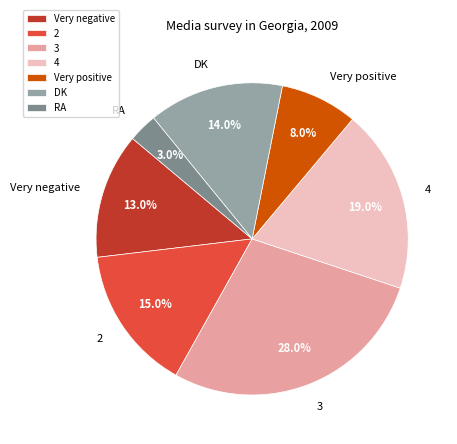

Is it true that 2 is 15% of the pie?

True